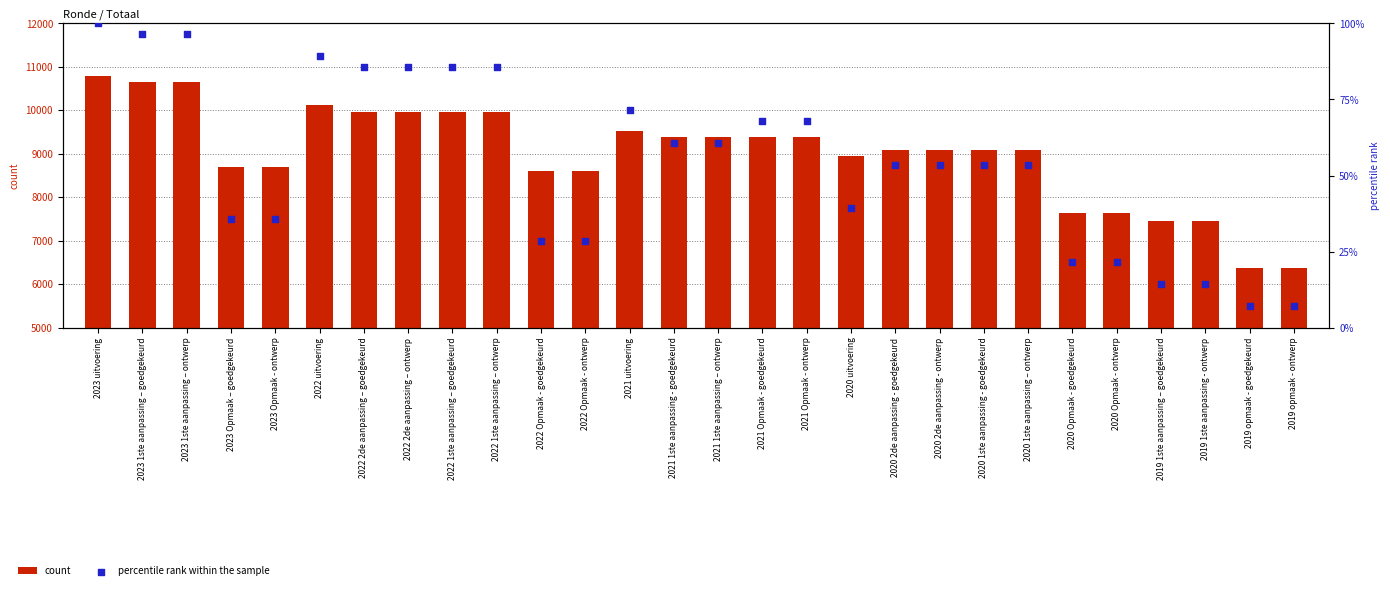

What are all the series names shown in the legend?

count, percentile rank within the sample